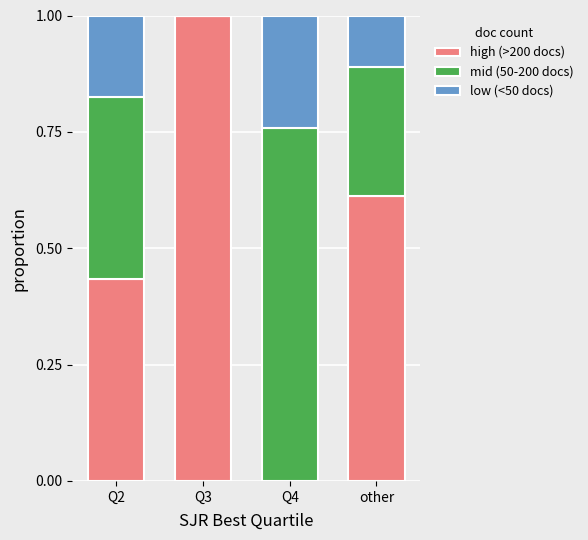

The value of high (>200 docs) at Q3 is 0.6. True or false?

False